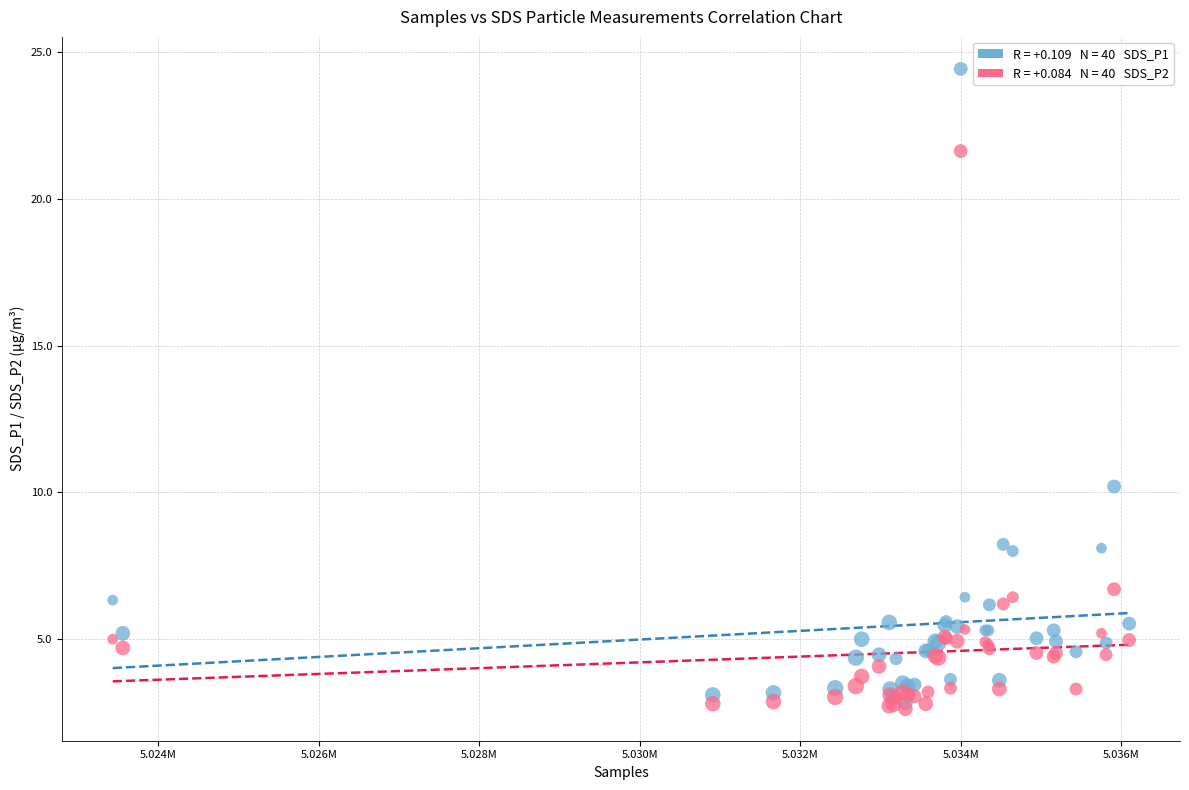

Across all series, what Y value is closest to 13?

10.2